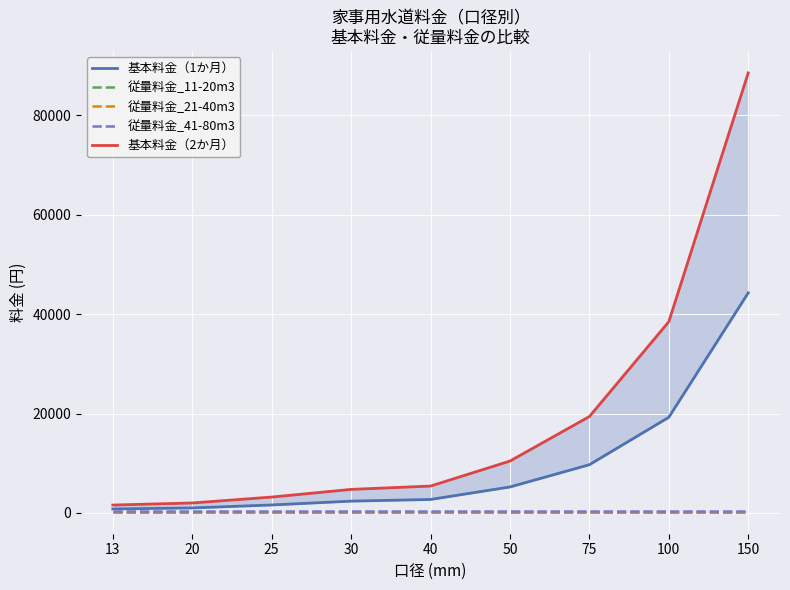

What is the difference between the maximum and second lowest values in the 基本料金（2か月） series?

86562.0